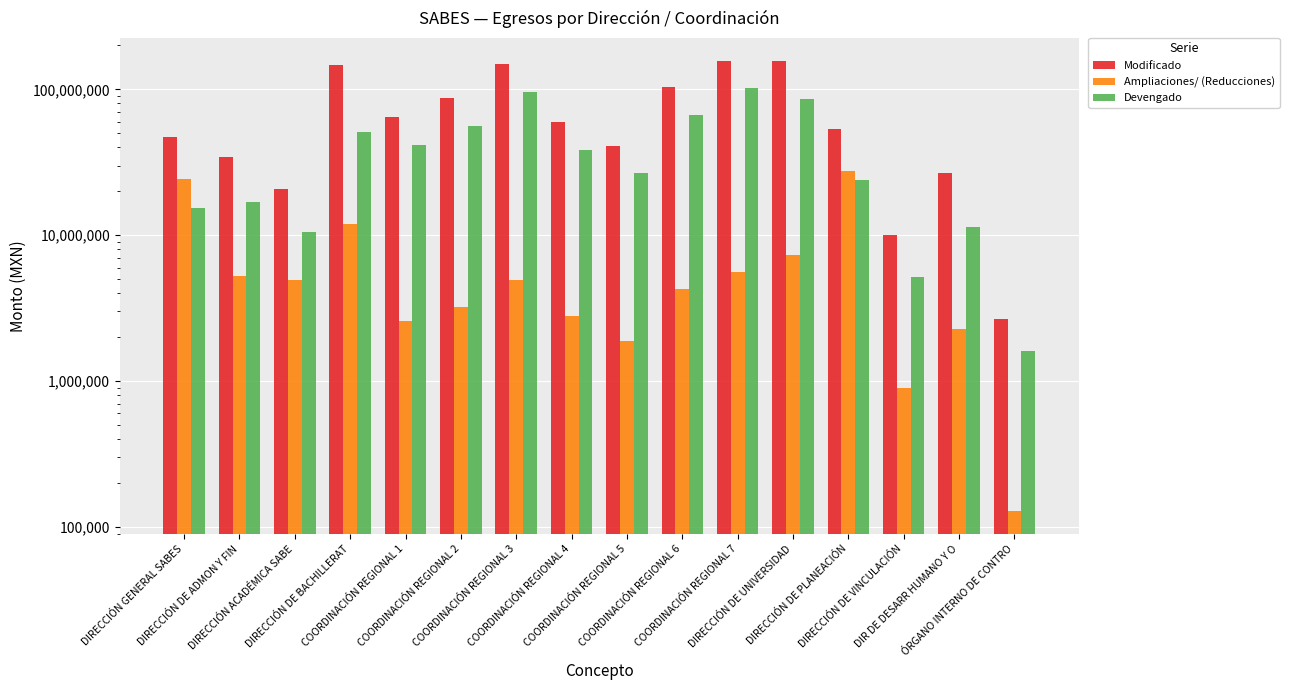

True or false: Modificado has a value of 53666435.1 at DIRECCIÓN DE PLANEACIÓN.

True